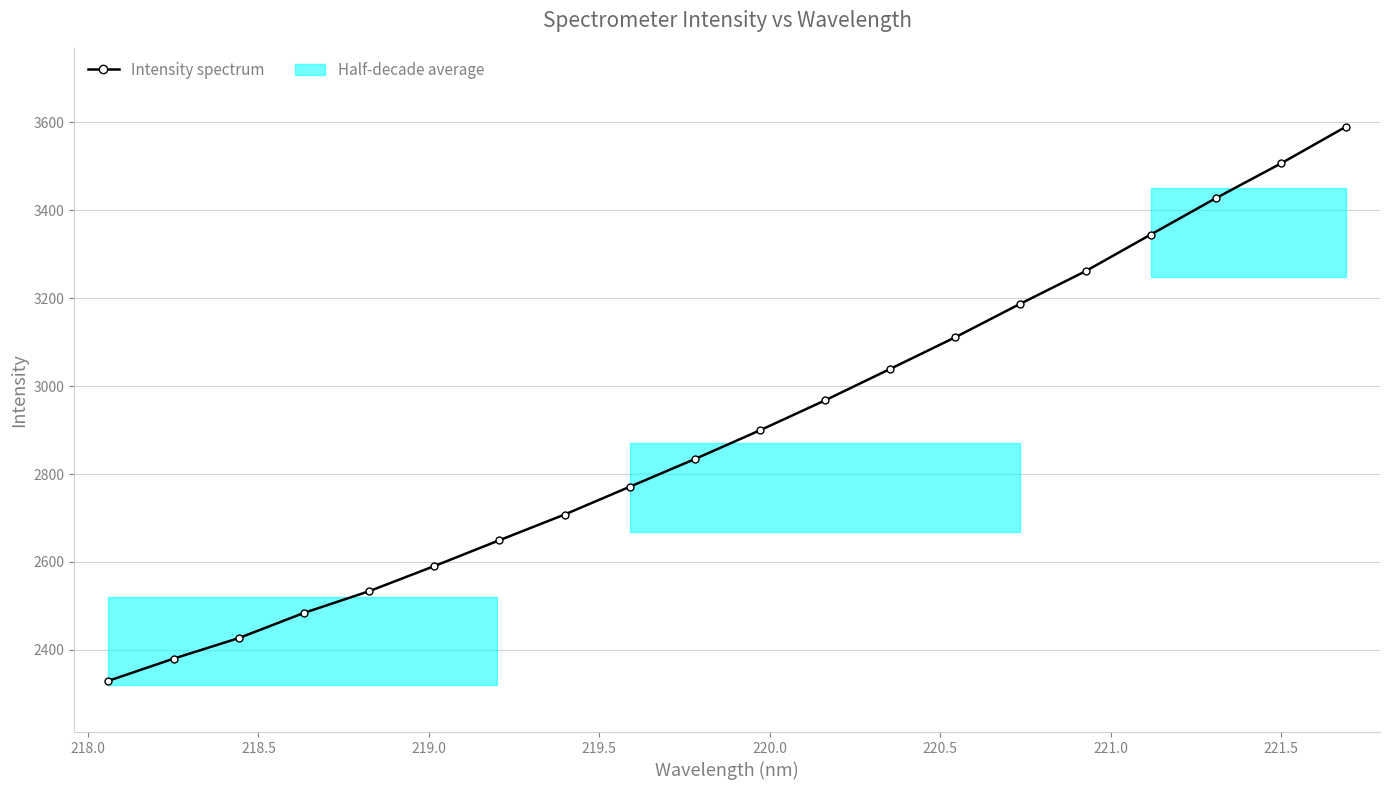

What is the difference between the maximum and minimum values?

1260.9